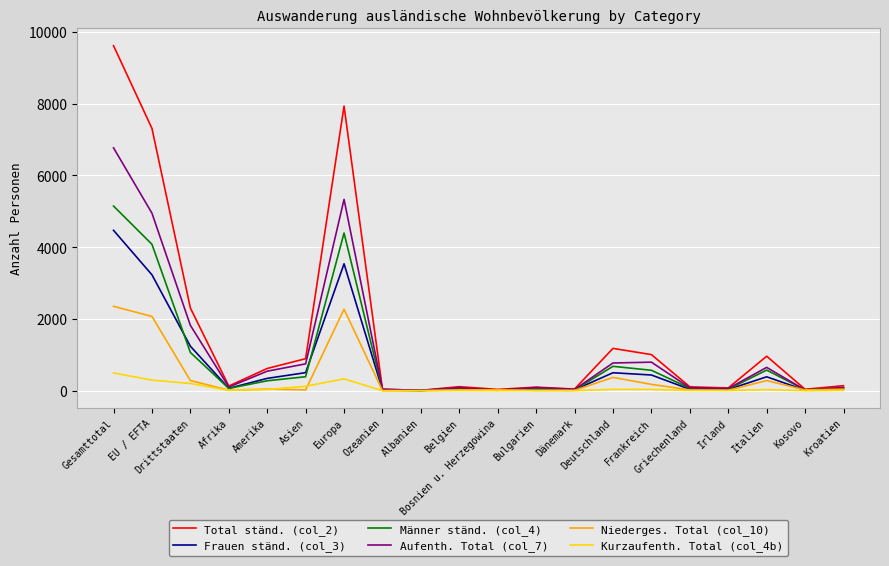

Count the number of data series in this chart.

6